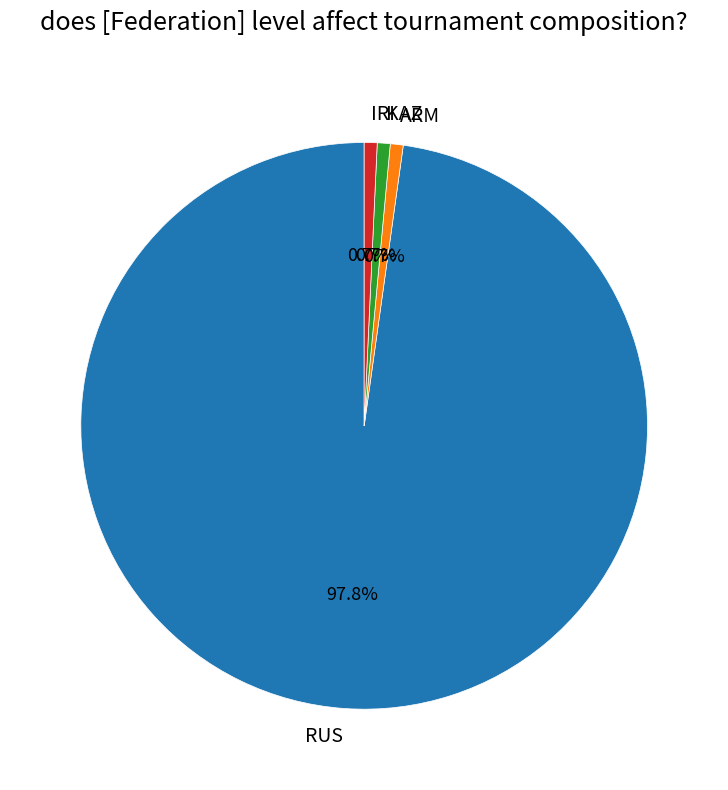

Is KAZ the majority of the pie?

No